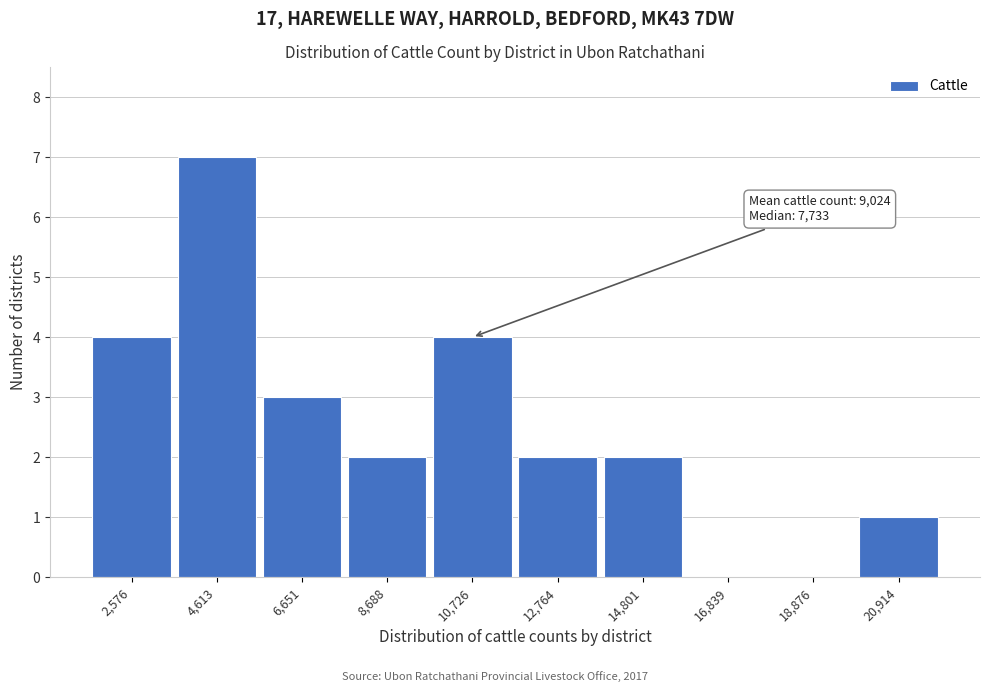

Reading left to right, list all the values displayed in this chart.

2,576=4	4,613=7	6,651=3	8,688=2	10,726=4	12,764=2	14,801=2	16,839=0	18,876=0	20,914=1